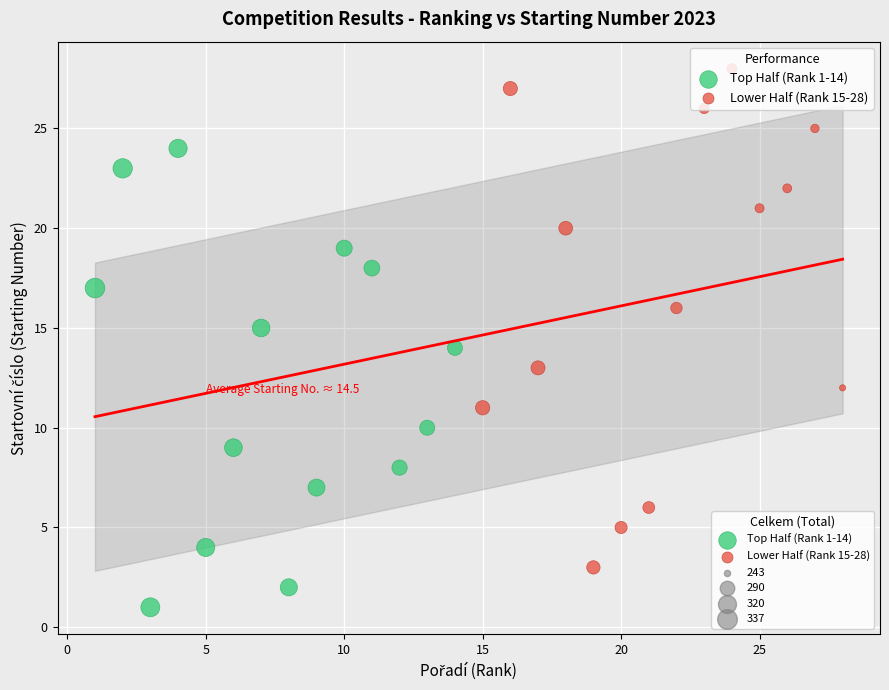

Which series has the widest spread of Y values?

Lower Half (Rank 15-28)